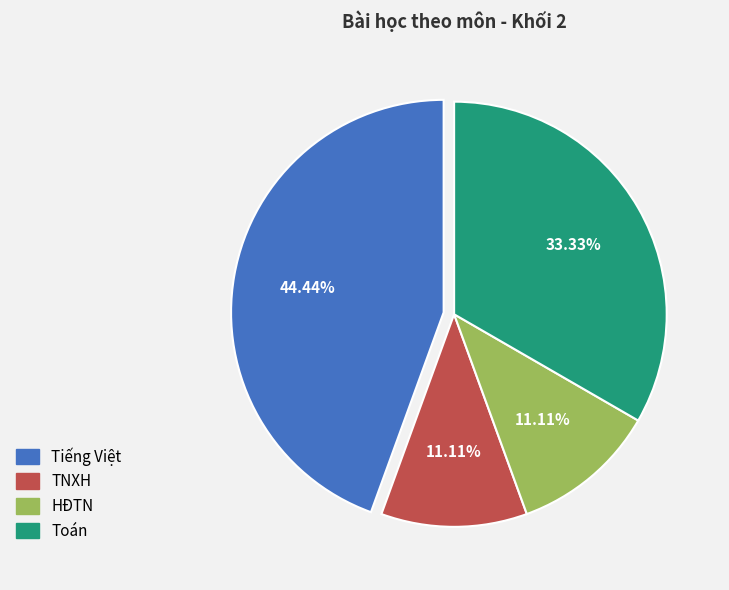

Is it true that Tiếng Việt is 36% of the pie?

False